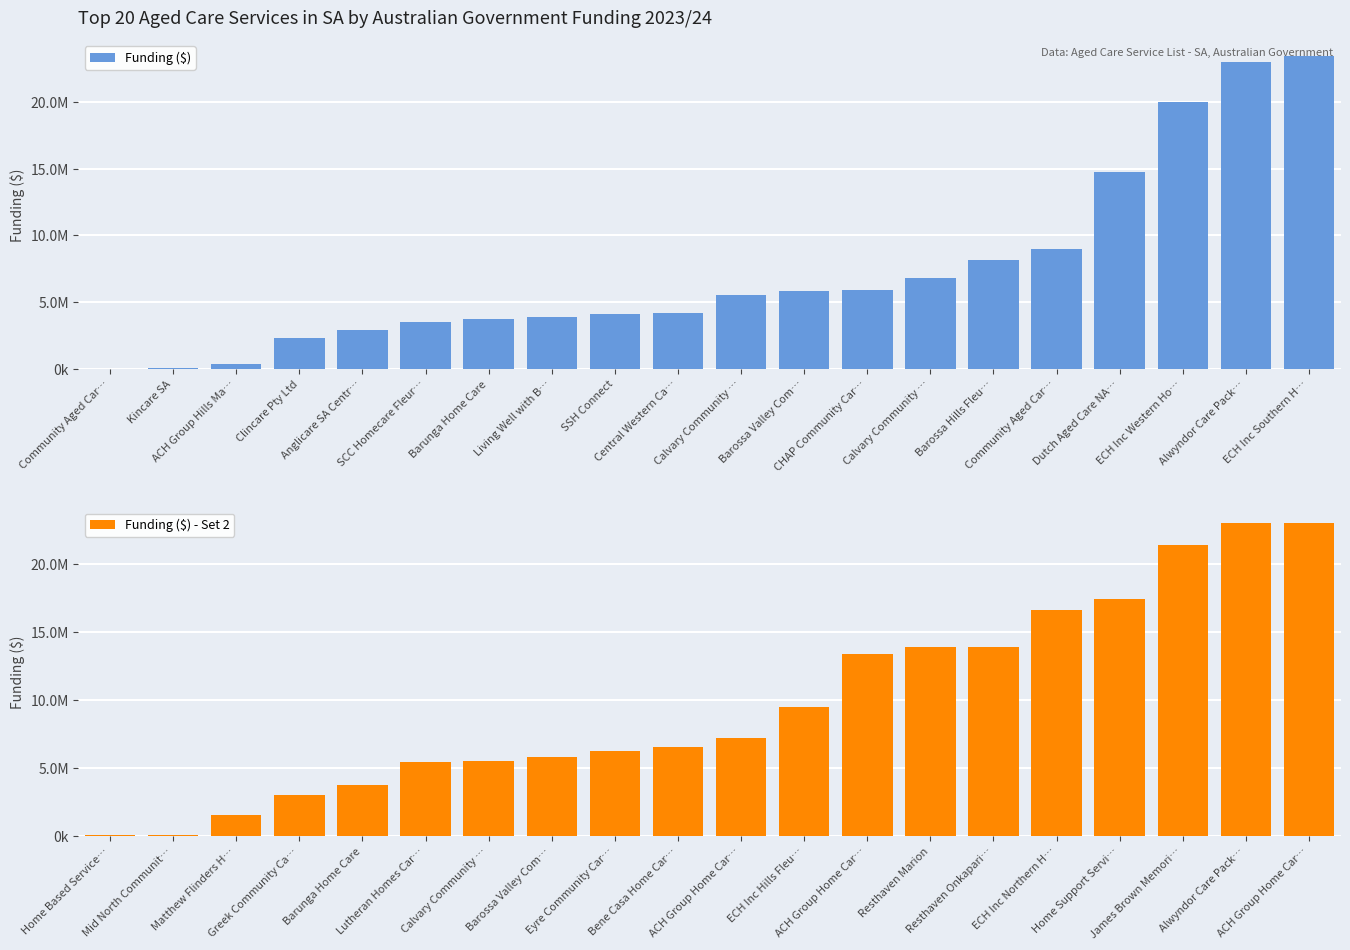

True or false: Funding ($) has a value of 5506532.5 at Calvary Community ….

True